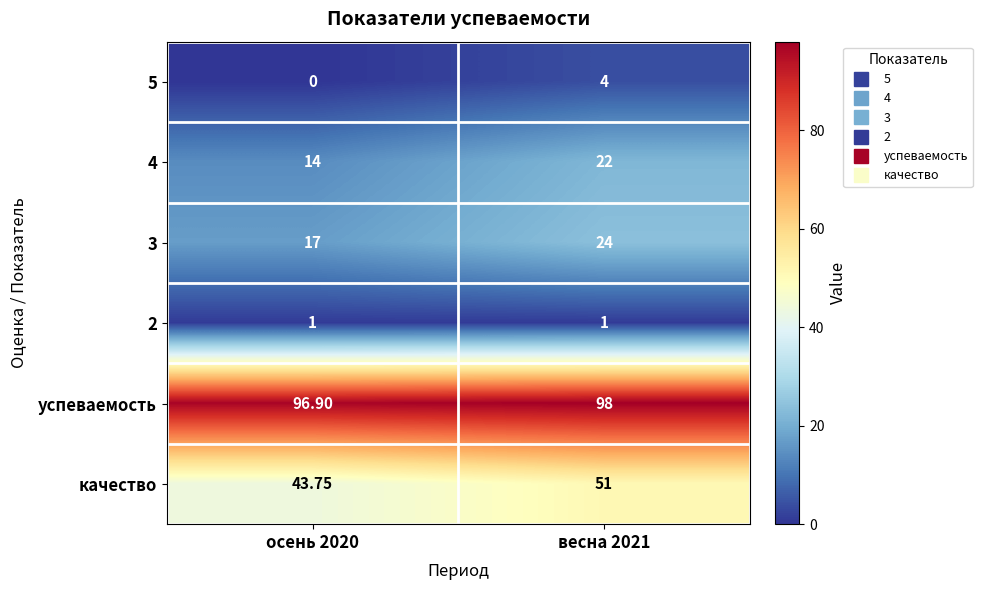

At which category does the chart reach its peak across all series?

весна 2021